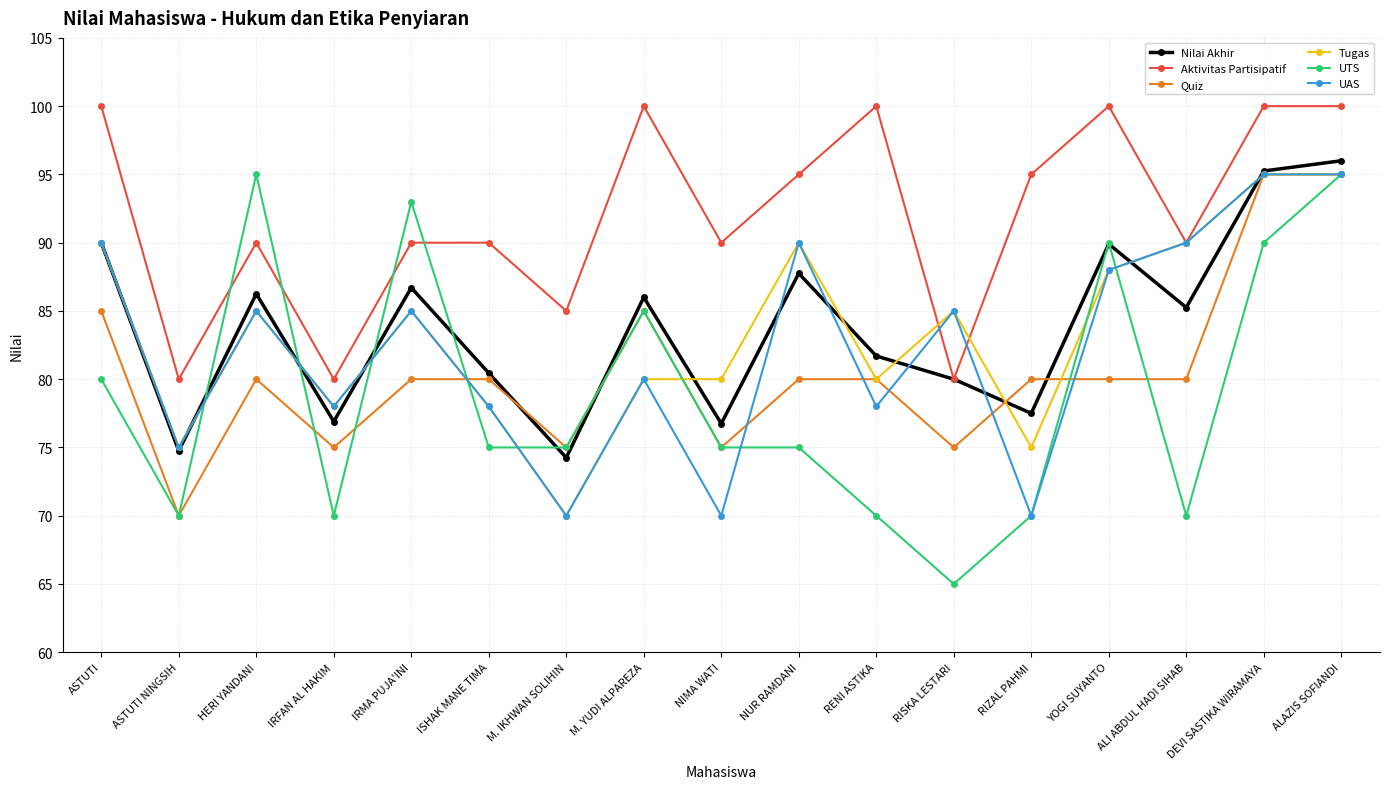

True or false: Aktivitas Partisipatif and Tugas cross at least once.

True